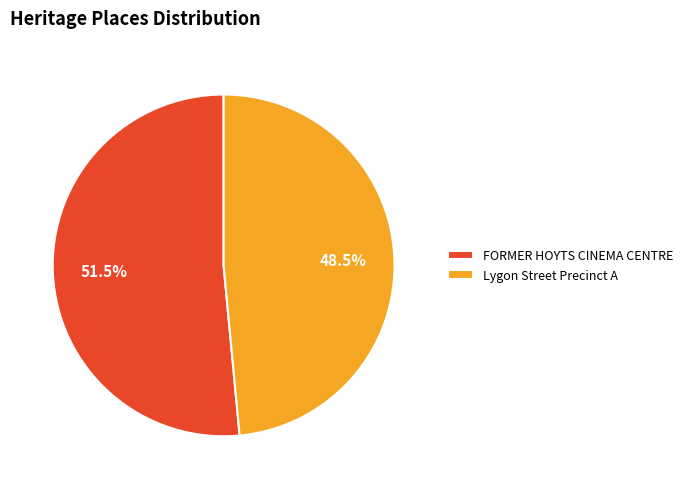

Which has a higher value, Lygon Street Precinct A or FORMER HOYTS CINEMA CENTRE?

FORMER HOYTS CINEMA CENTRE